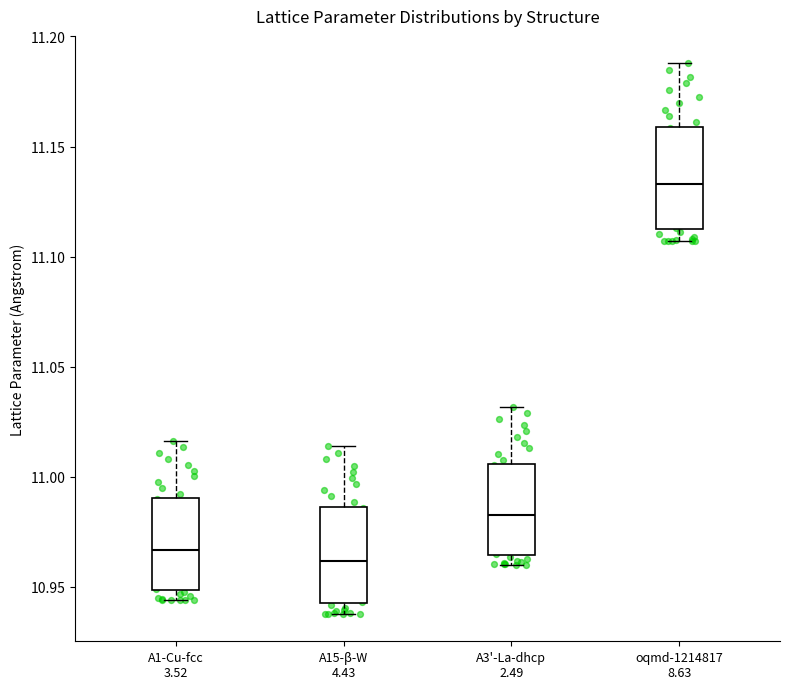

Where does the median line of the box for oqmd-1214817 8.63 sit on the y-axis? The values are not printed on the chart, so give them approximately, as read against the axis.

11.135